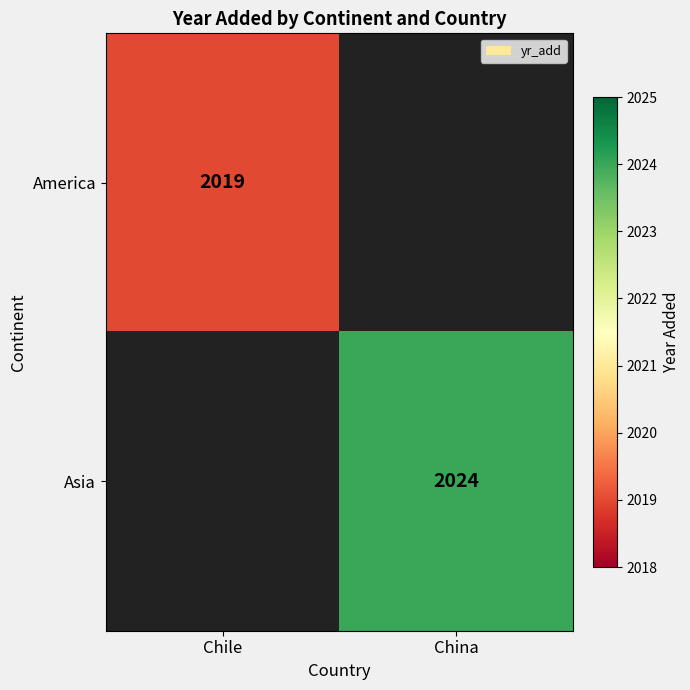

The Asia series shows 2637 at China. True or false?

False